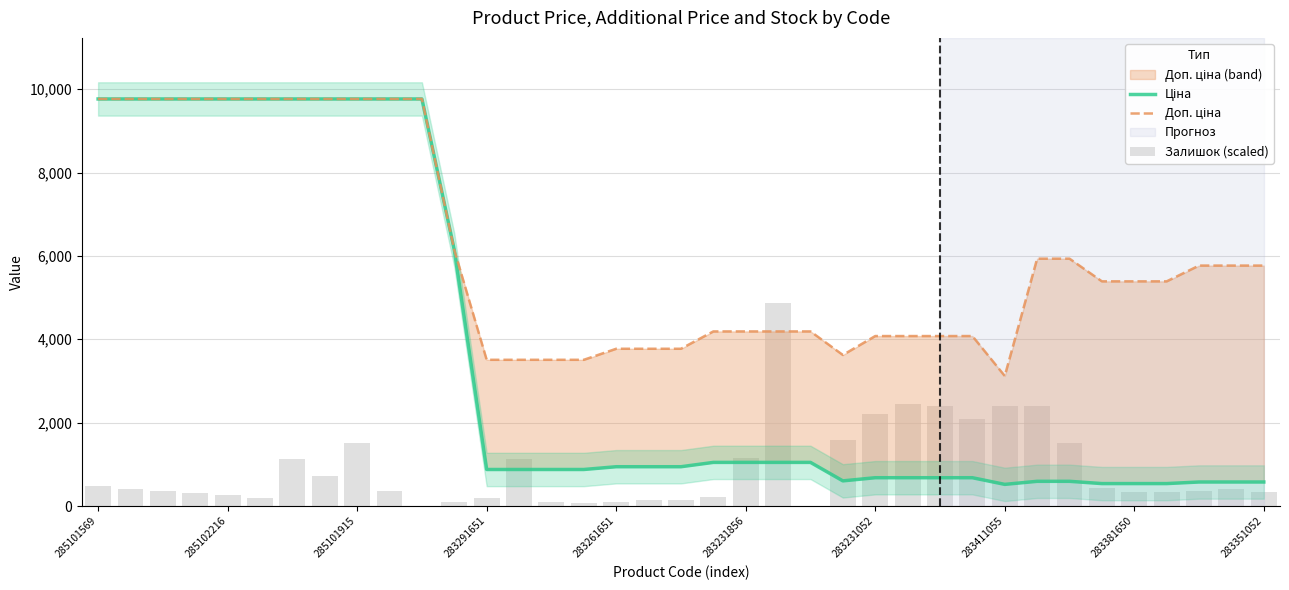

True or false: Ціна has a value of 877.0 at 283291651.

True